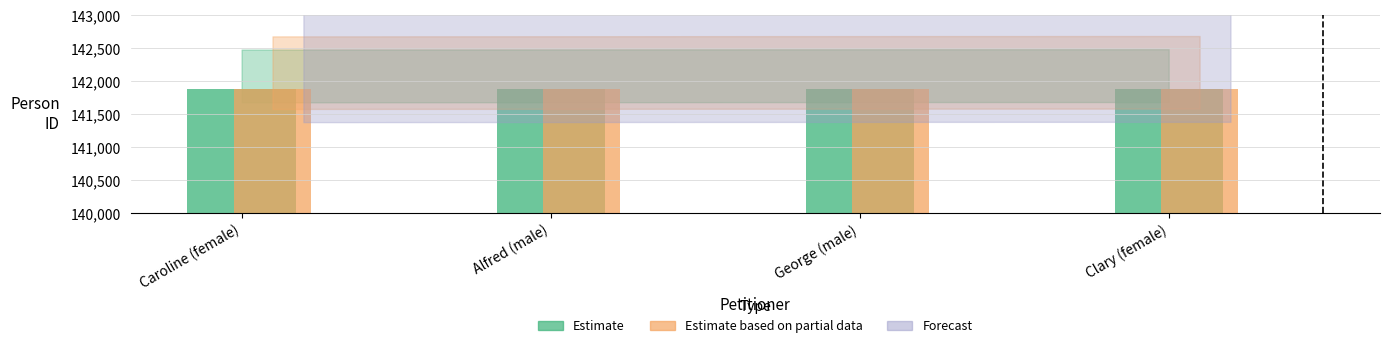

What is the approximate value of Estimate at Alfred (male)?

141883